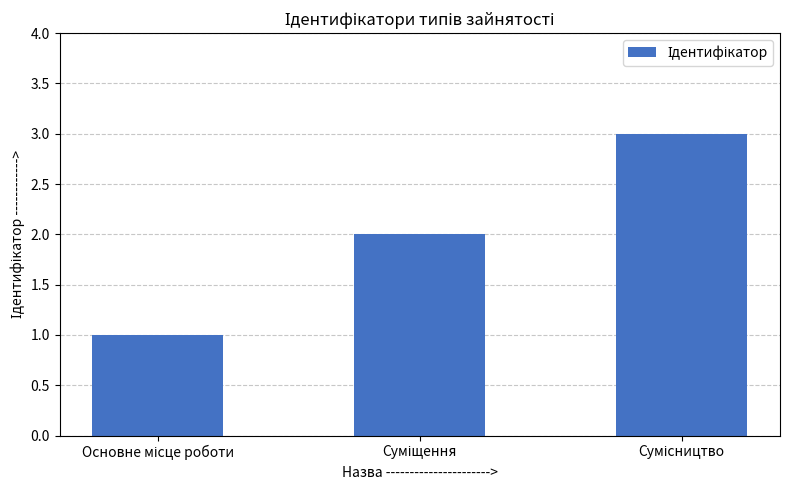

How many bars are there in total?

3